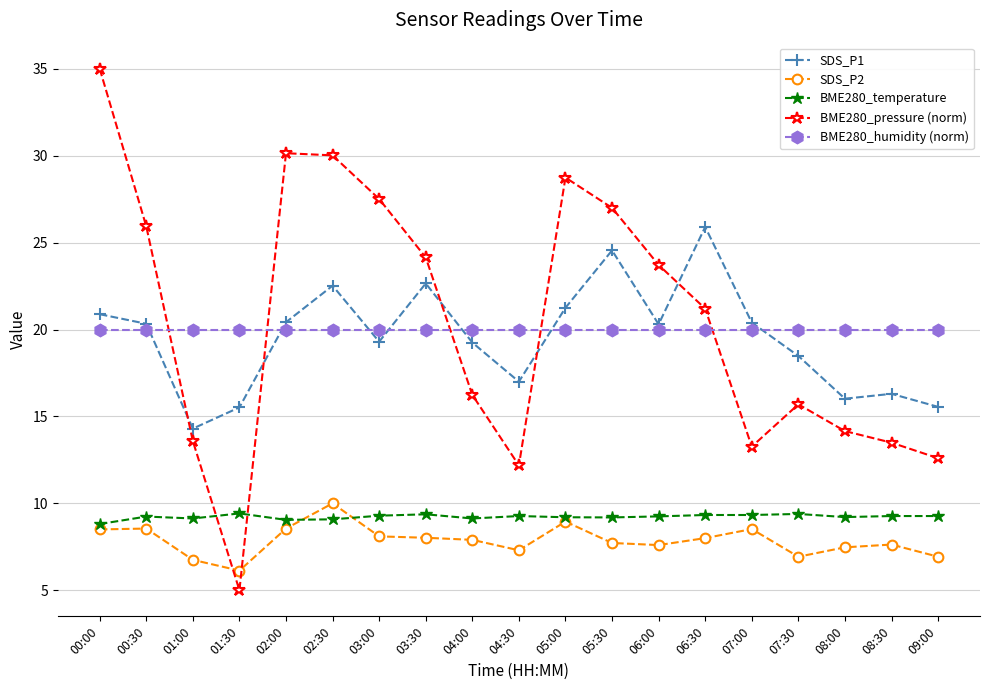

Rank the series by their maximum value, from lowest to highest.

BME280_temperature, SDS_P2, BME280_humidity (norm), SDS_P1, BME280_pressure (norm)